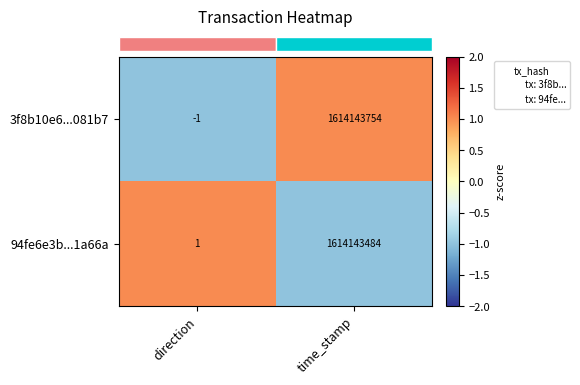

At how many categories does at least one series exceed 0?

2